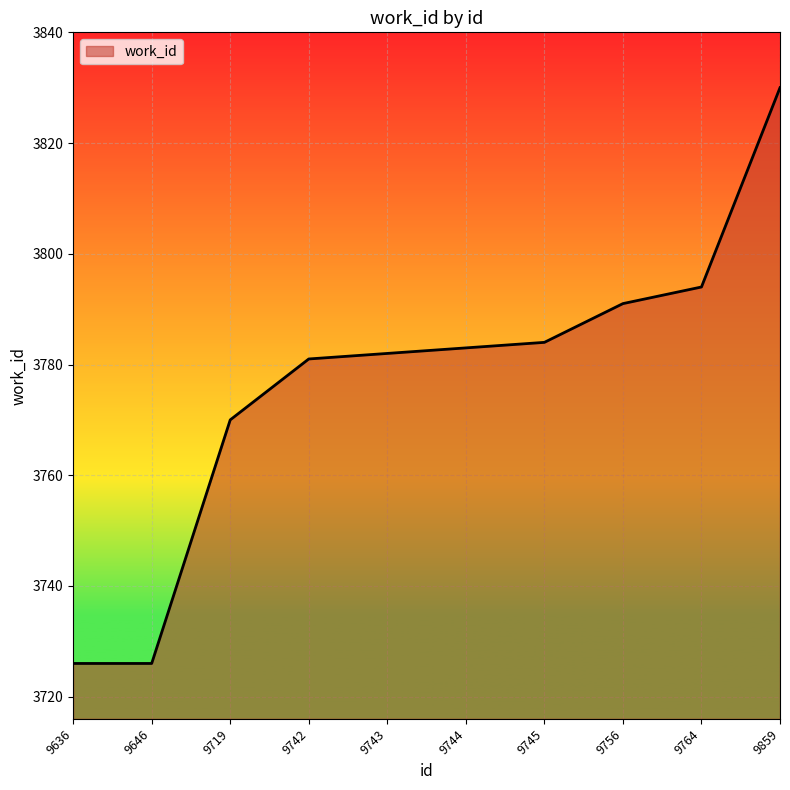

What value does the data have at 9719, to the nearest 5?

3770